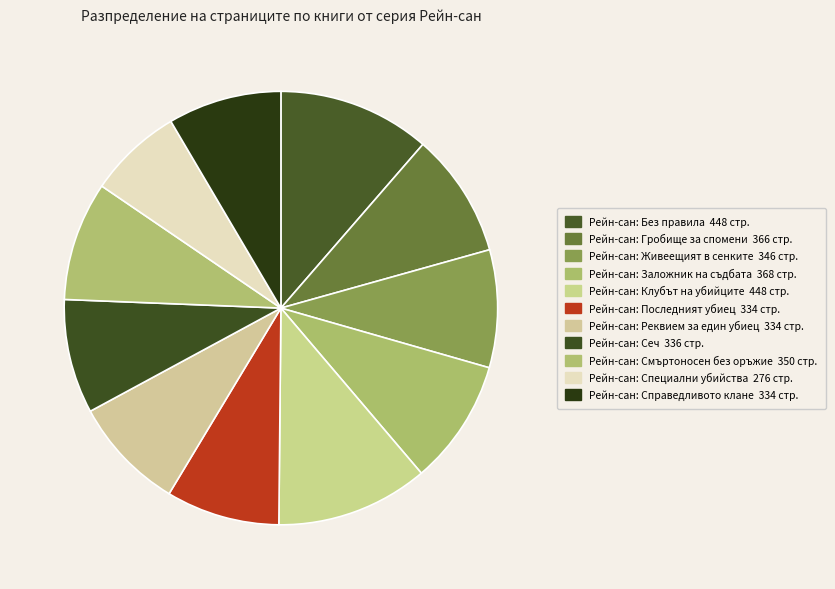

To the nearest percent, what is the average slice percentage?

9%